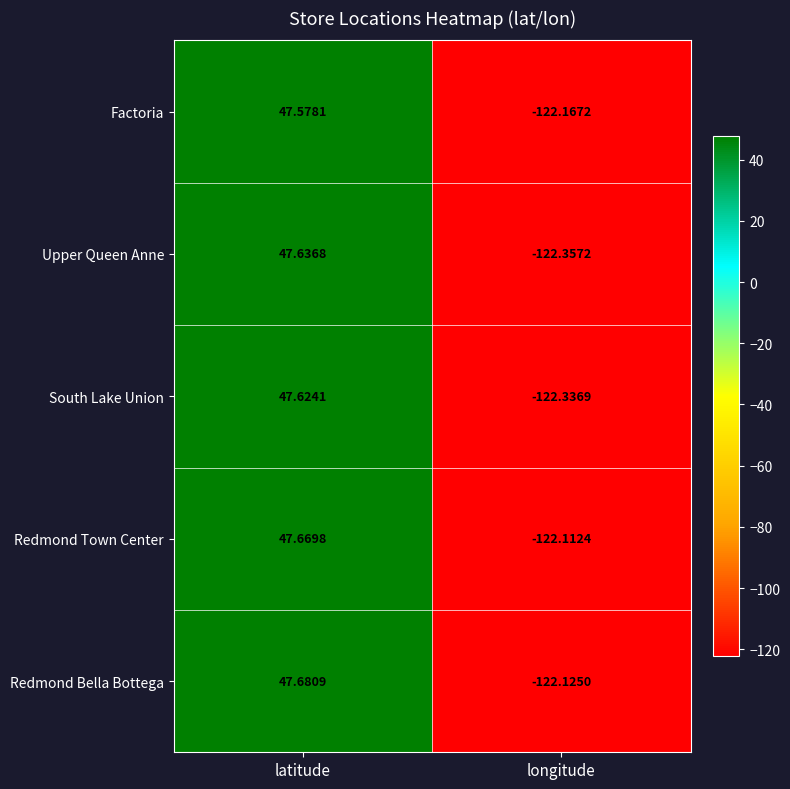

Where does the Redmond Town Center series first go above 47?

latitude